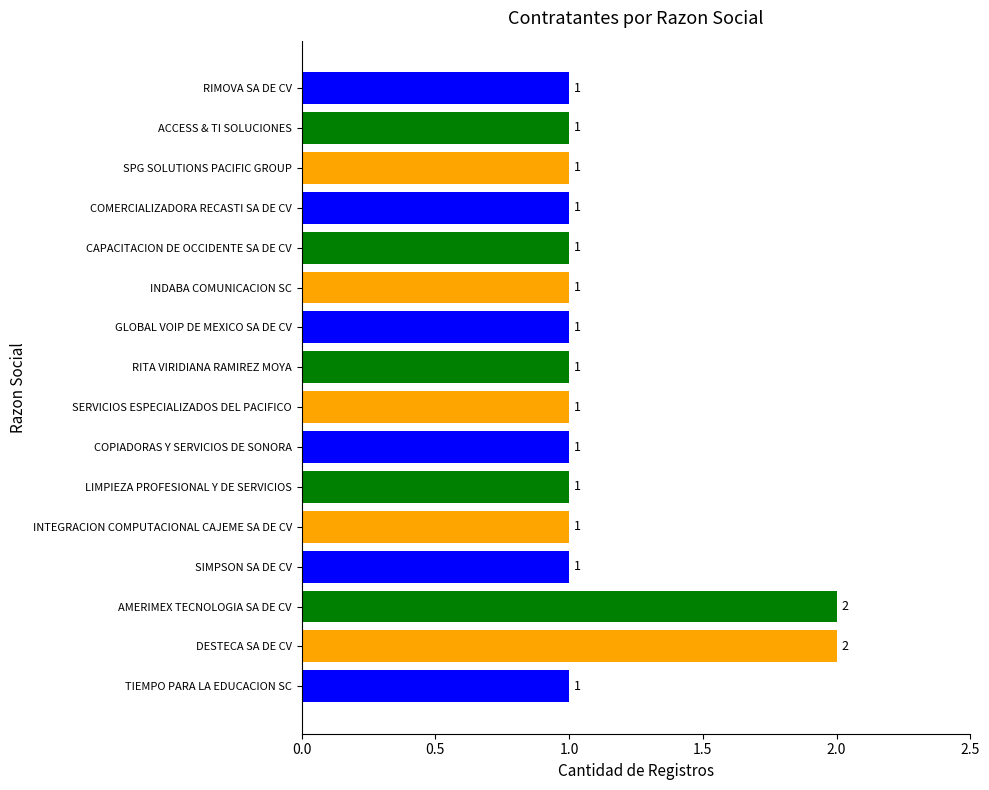

Are the bars horizontal?

Yes